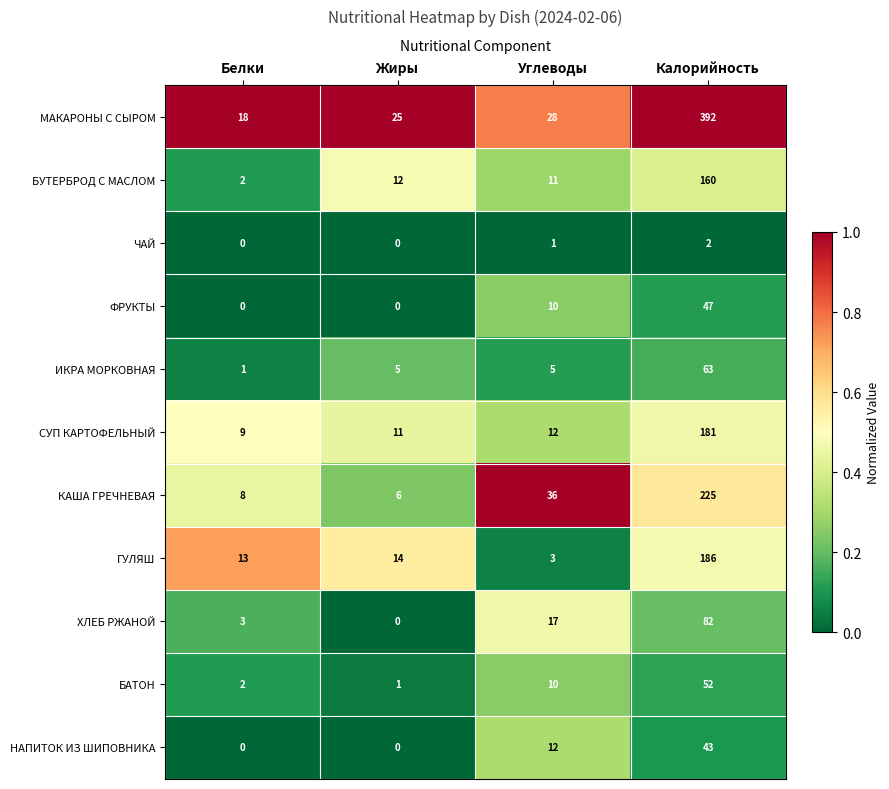

Which series has the widest spread of values?

МАКАРОНЫ С СЫРОМ